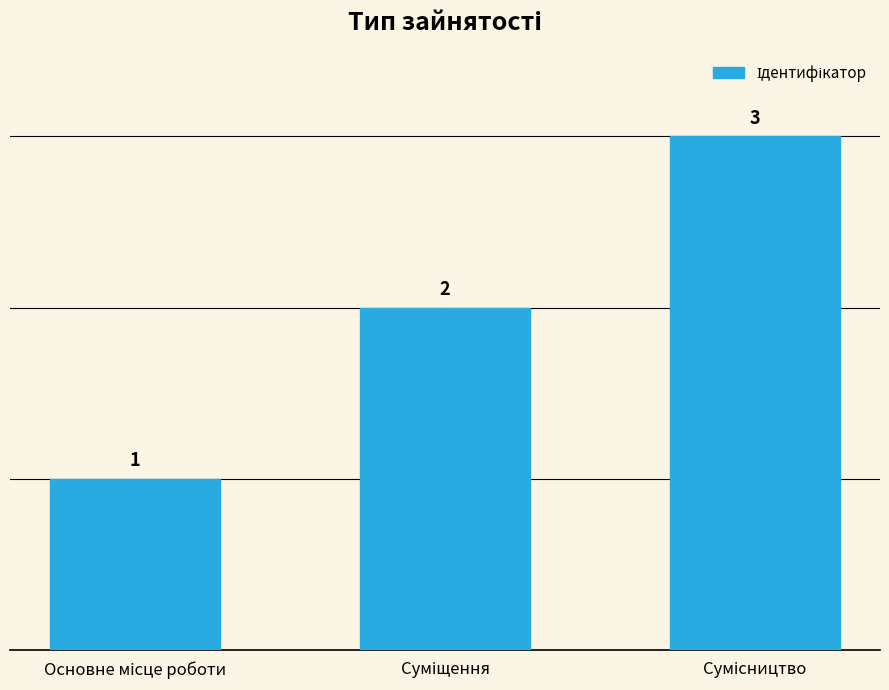

Count the values in the range 1 to 3.

3